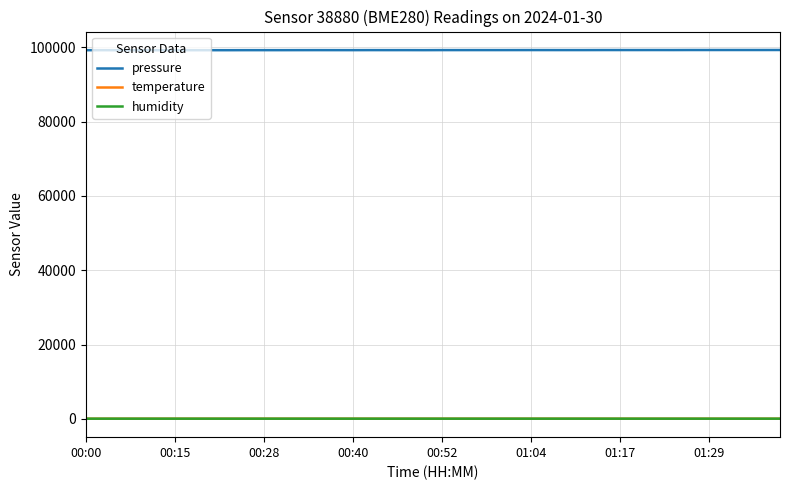

True or false: pressure and temperature cross at least once.

False